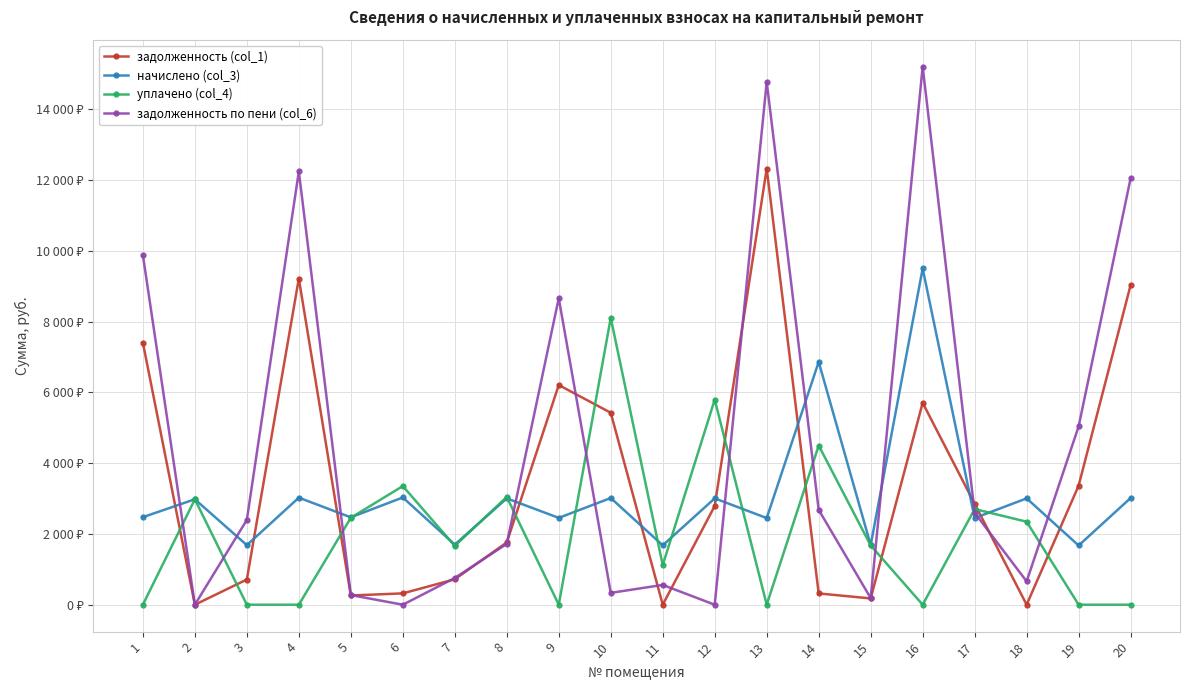

At which label does начислено (col_3) first exceed 2980?

2